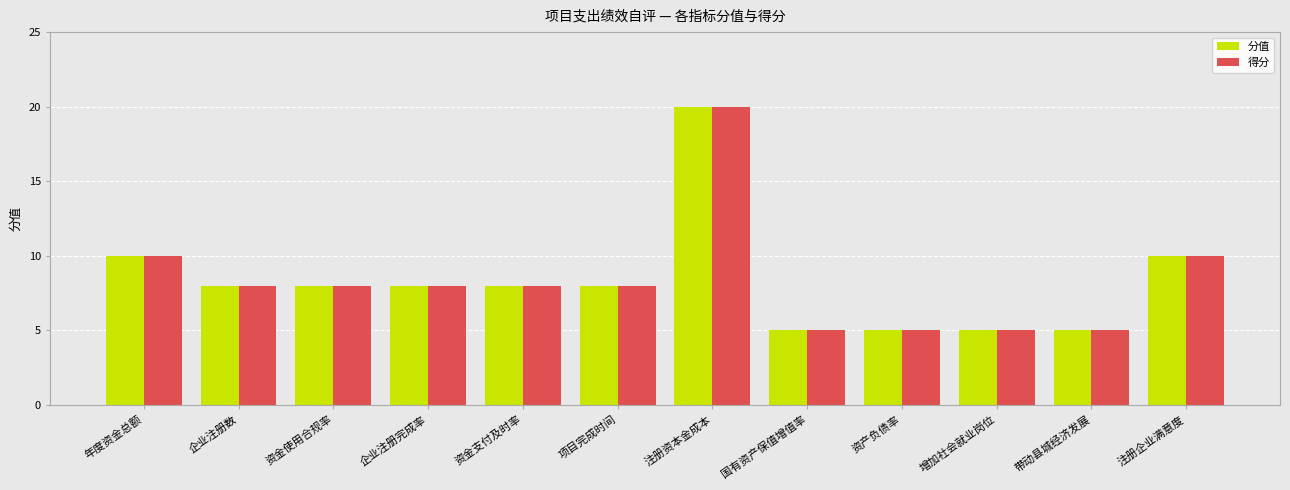

At how many categories does at least one series exceed 12?

1